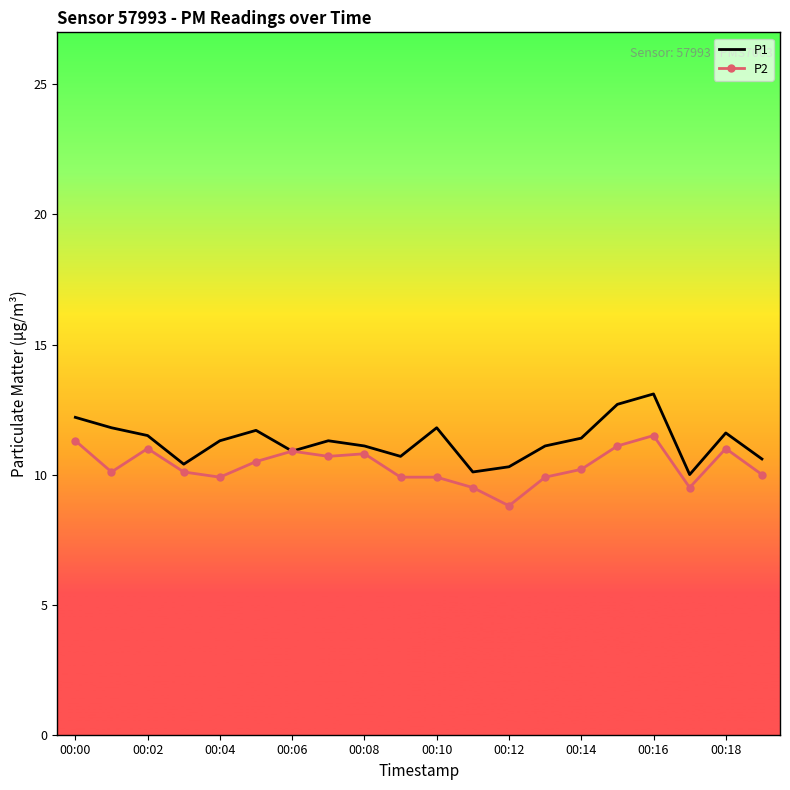

List the series in order of their overall mean, lowest first.

P2, P1